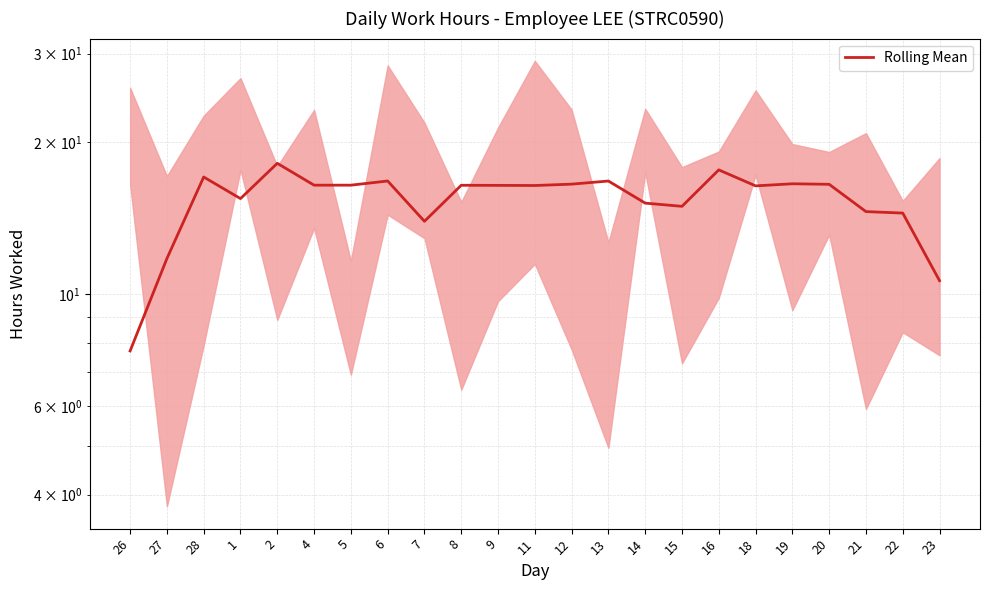

Where is the first local maximum?

28